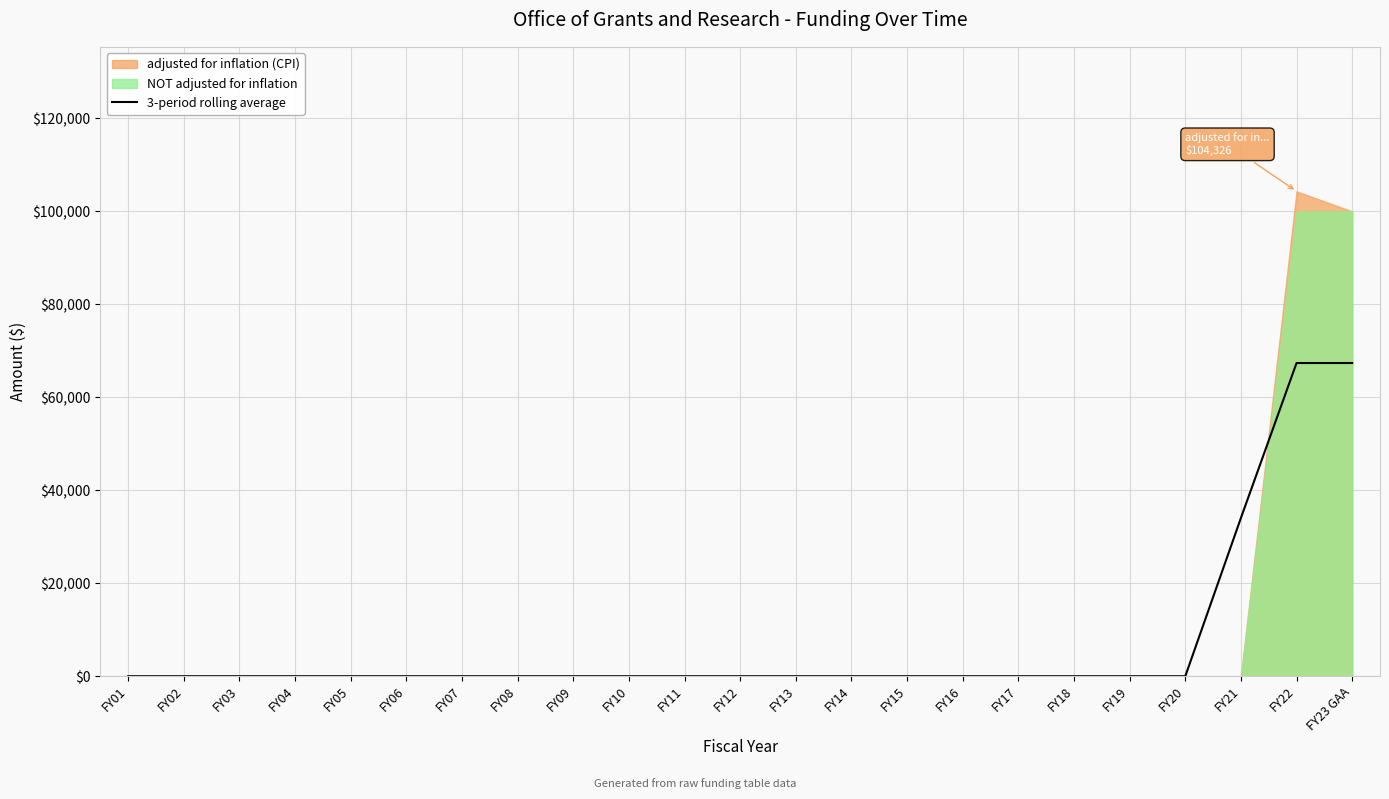

At which category does the chart reach its peak across all series?

FY22